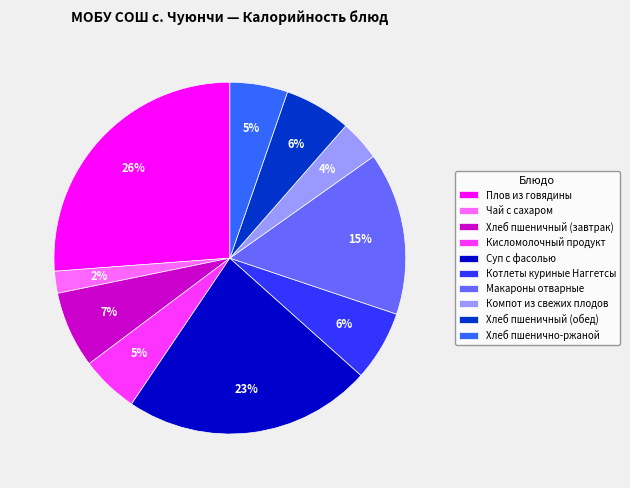

To the nearest percent, what is the difference between the largest and smallest slice percentages?

24%